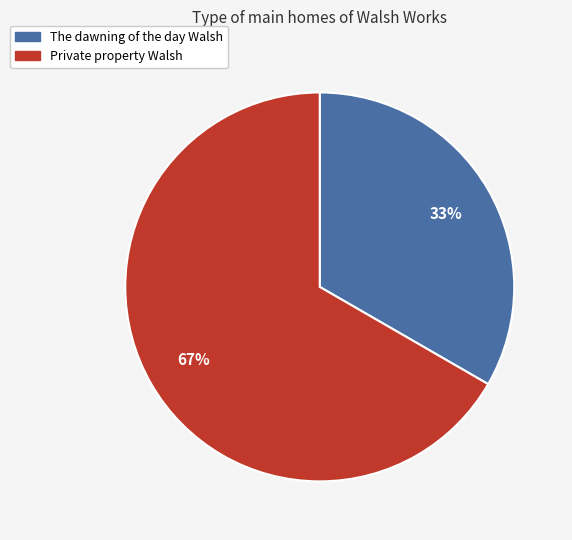

Count the number of slices in the pie.

2